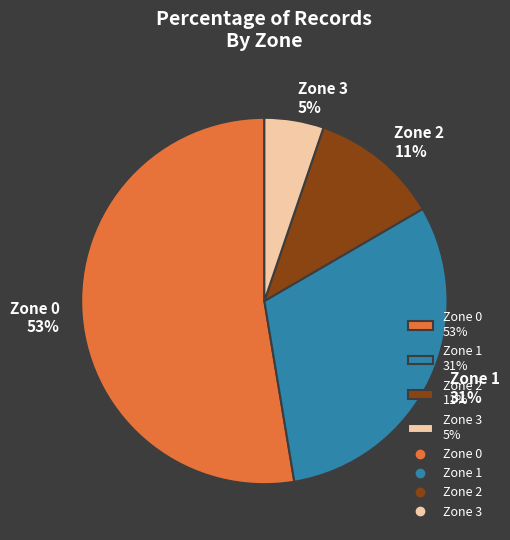

To the nearest percent, what is the average slice percentage?

25%